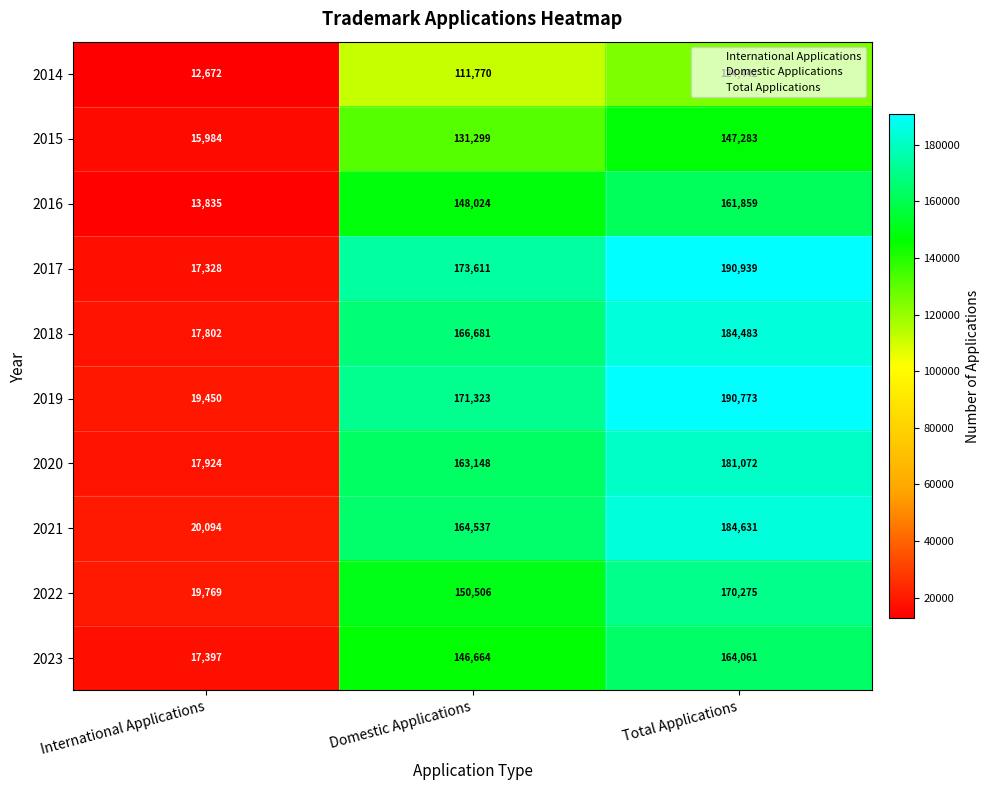

What is the difference between the maximum and minimum values in the 2015 series?

131299